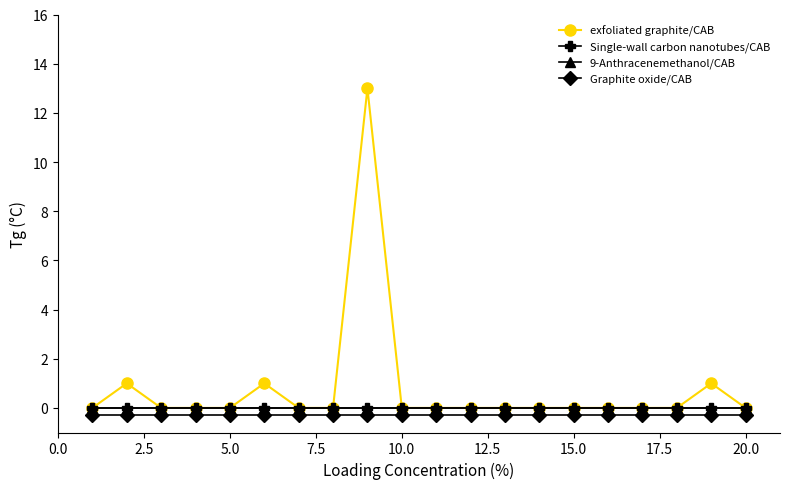

Does the chart have visible grid lines?

No